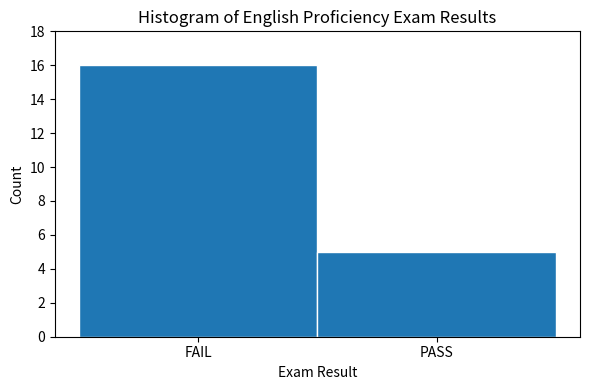

Reading right to left, list all the values displayed in this chart.

PASS=5	FAIL=16